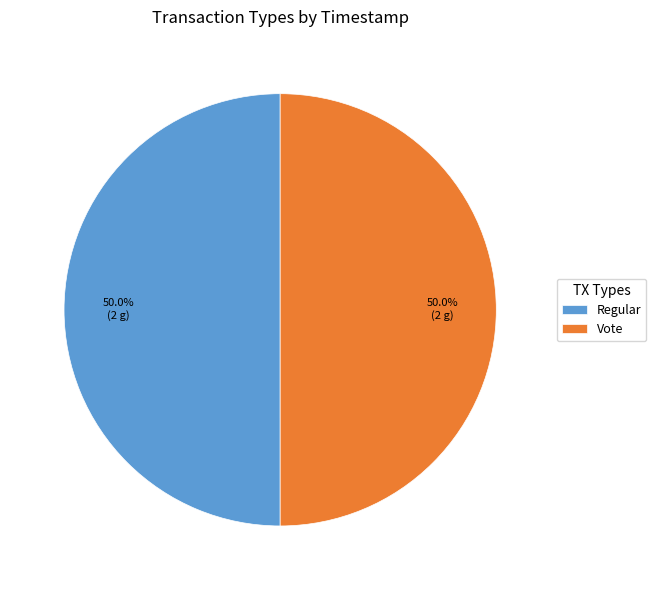

How much of the chart is everything except Vote?

50.0%